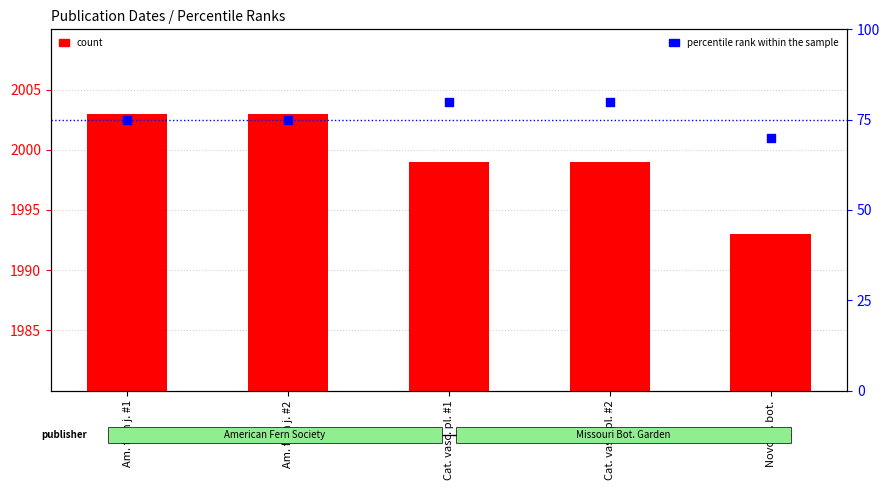

What are all the series names shown in the legend?

count, percentile rank within the sample